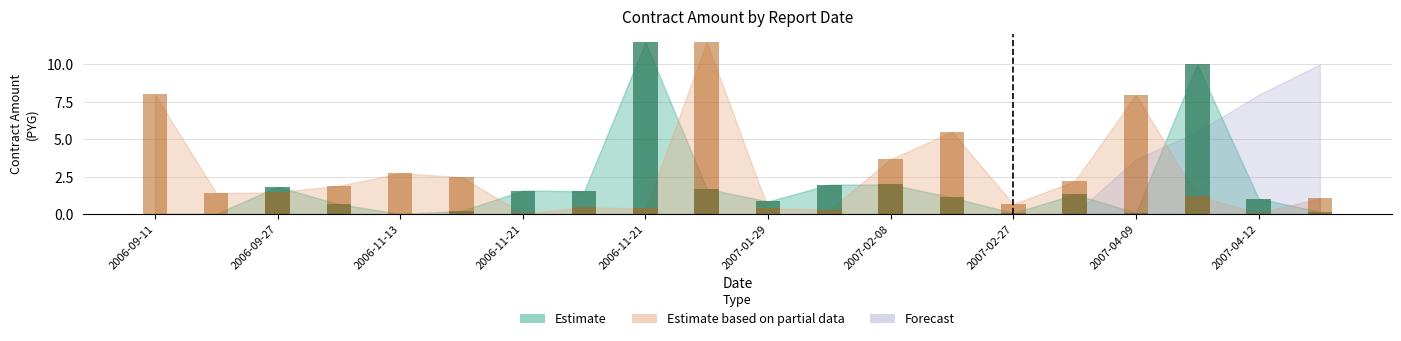

What is the label of the 12th bar from the left?

2007-02-01